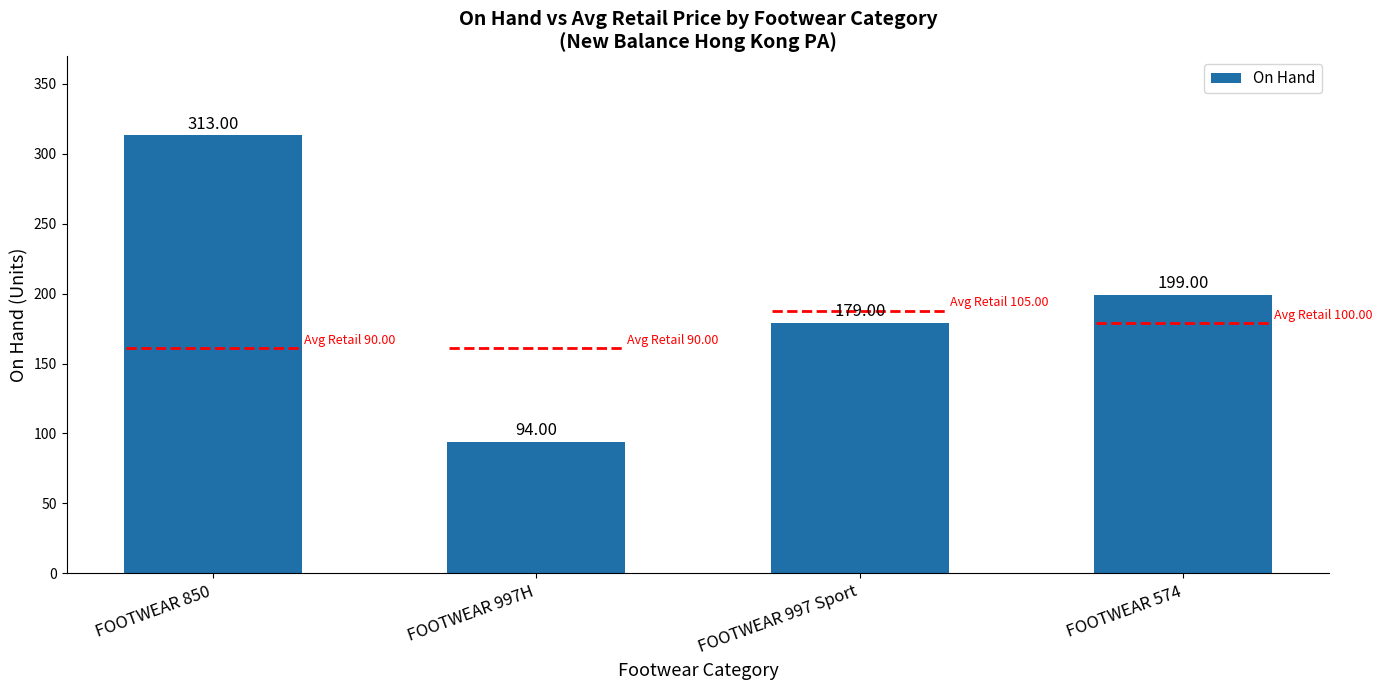

How many distinct data groups are displayed?

1